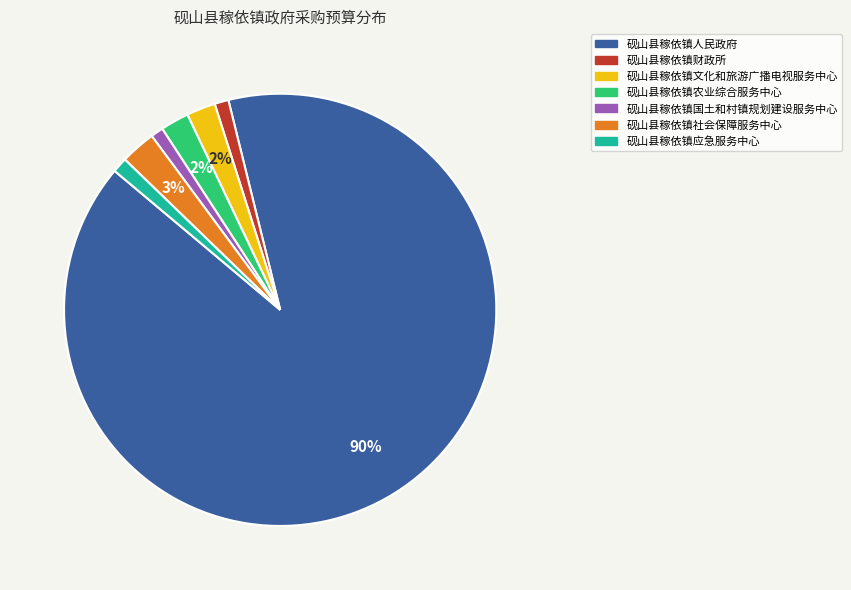

What is the largest slice in the pie chart?

砚山县稼依镇人民政府